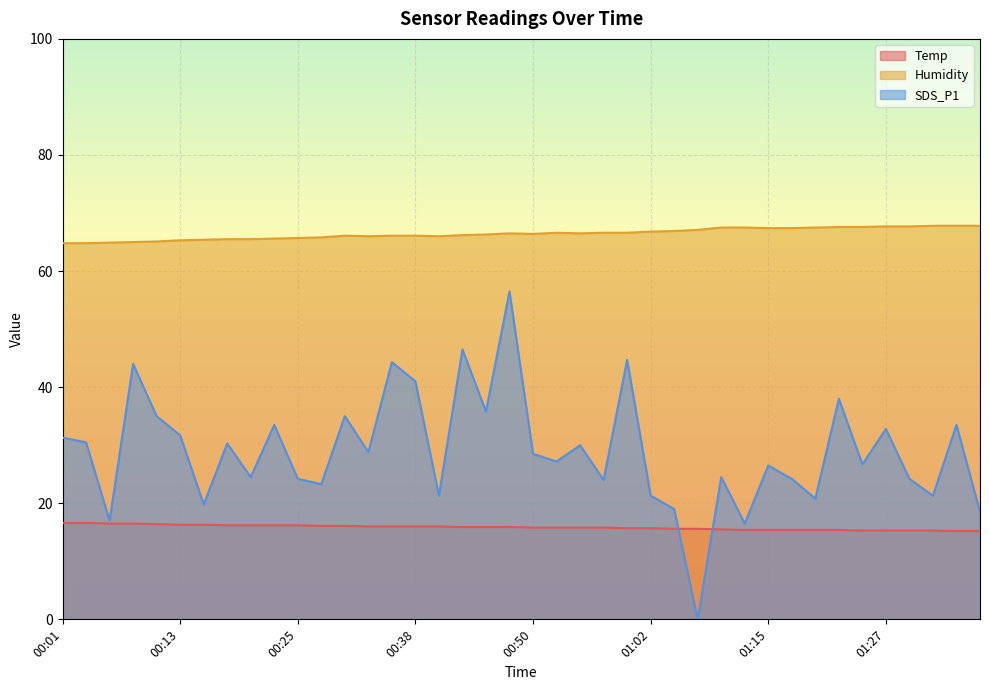

Count the number of data series in this chart.

3